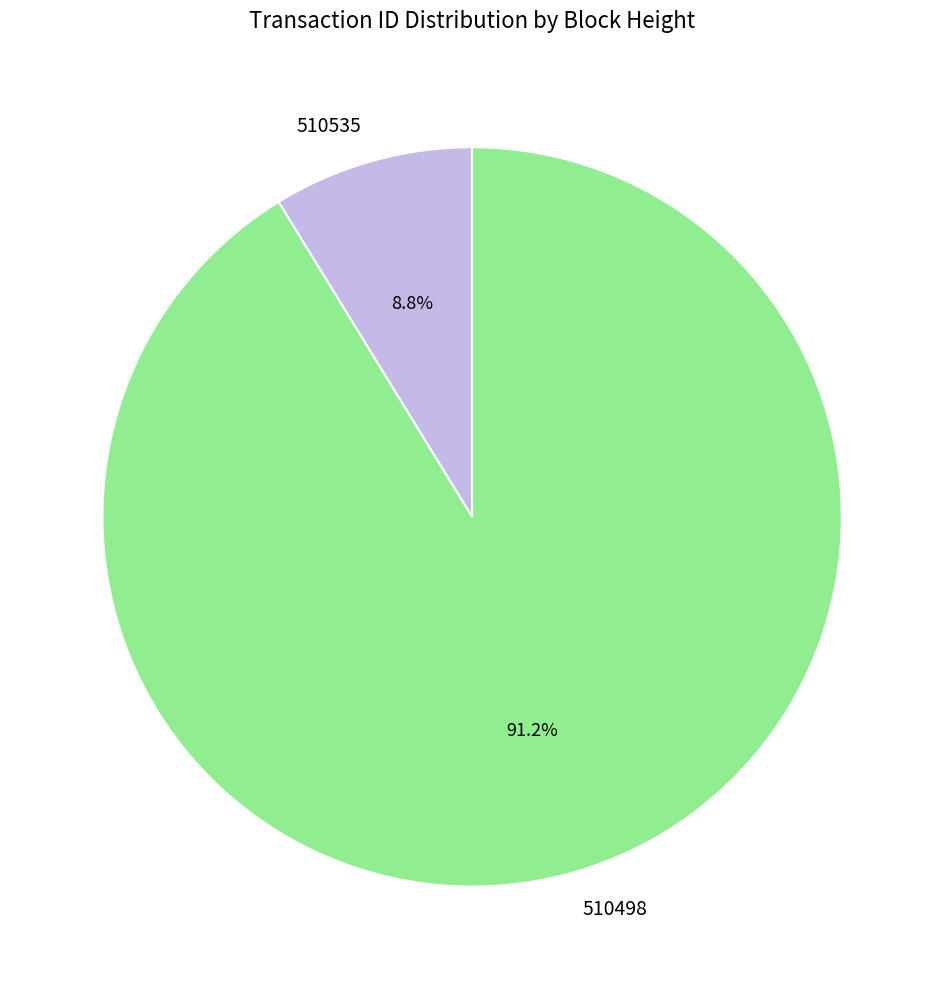

Combined, do 510498 and 510535 account for over 50%?

Yes